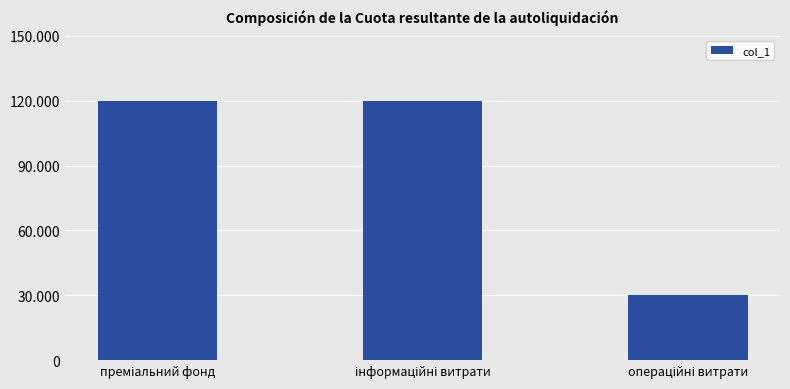

True or false: the data shows 206241 at інформаційні витрати.

False